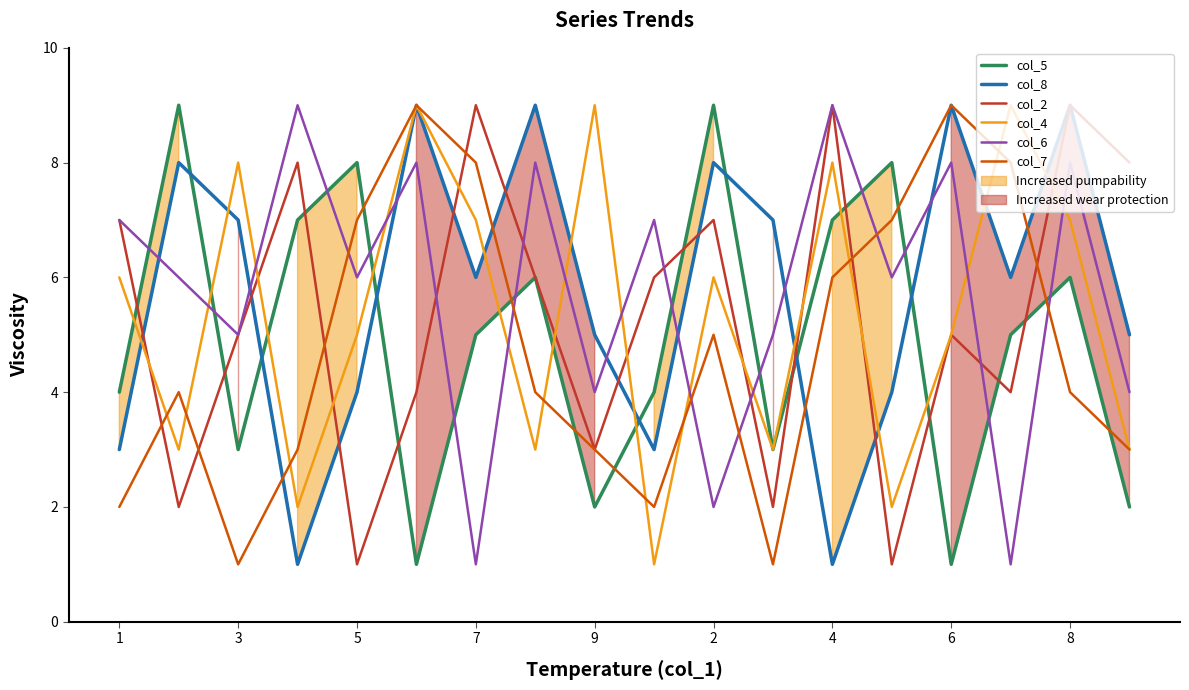

Which series ends up on top after the final intersection of col_2 and col_8?

col_8